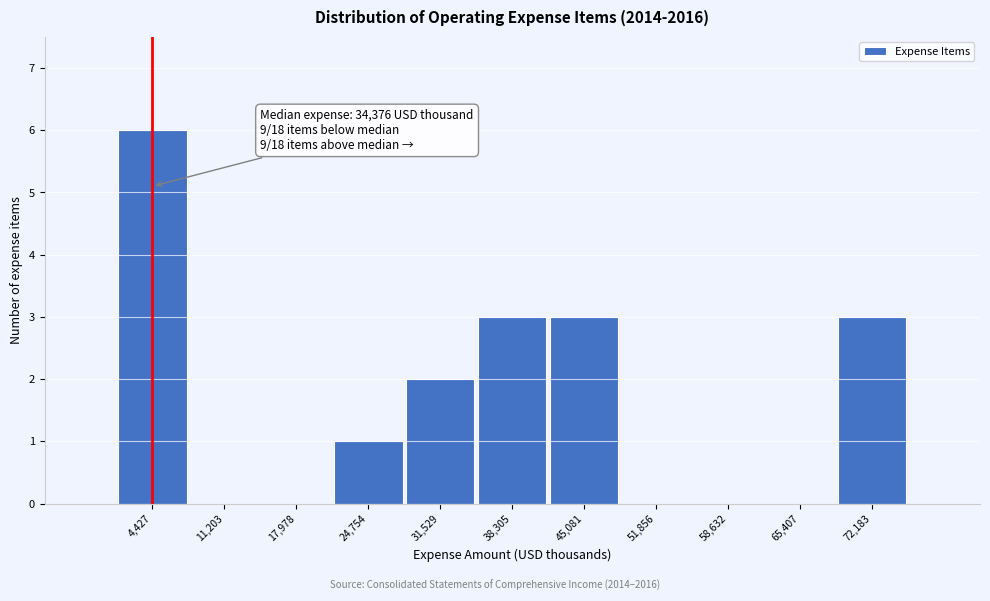

Which range on the x-axis has the tallest bar?

1000 to 8000